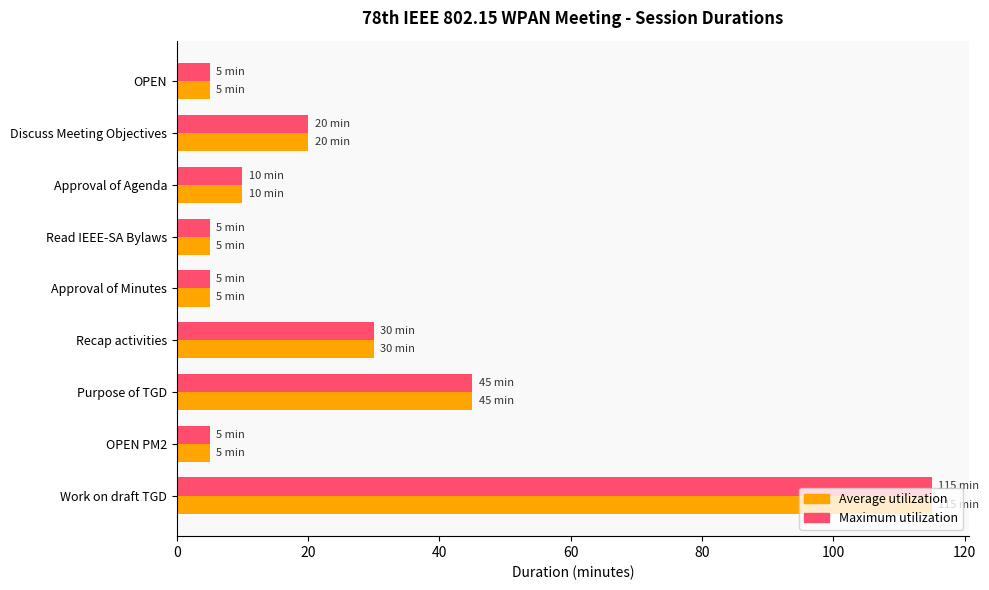

What is the minimum value for Maximum utilization?

5